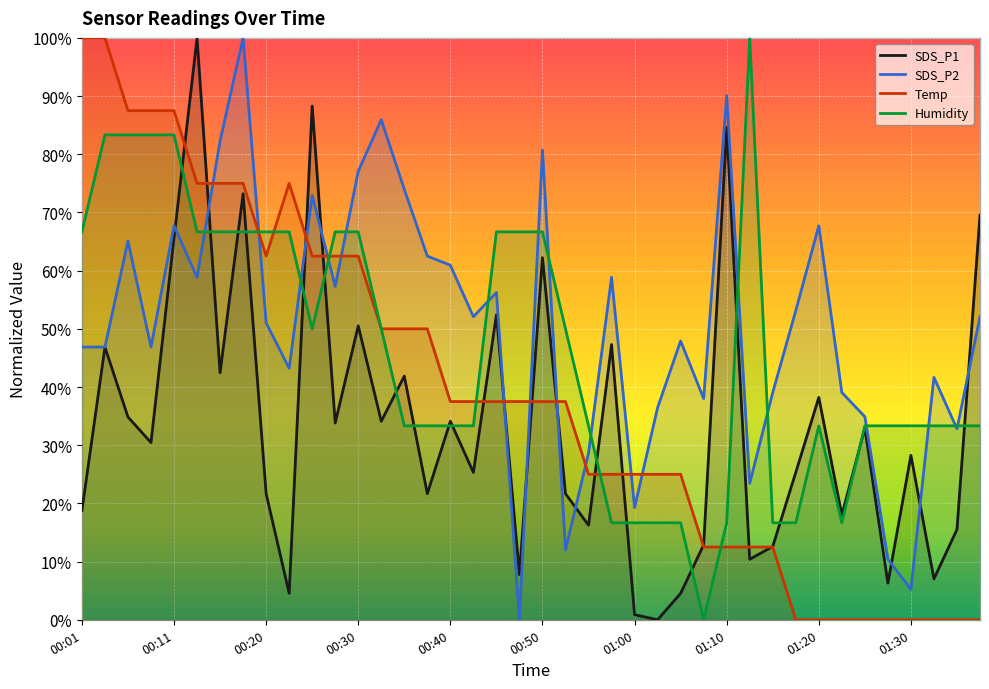

What is the approximate value of Temp at 00:23?

75.0